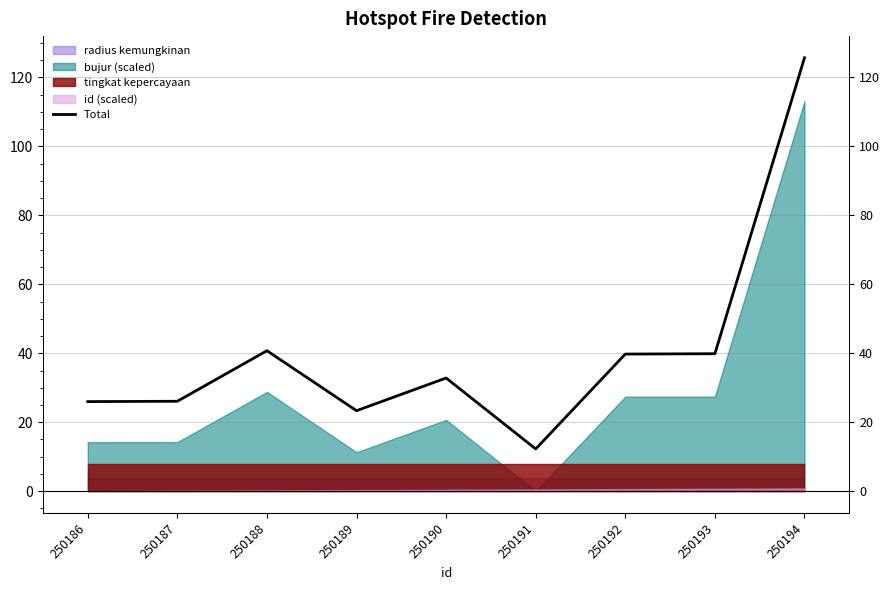

Reading right to left, extract all data points from this chart.

250194=125.7	250193=39.9	250192=39.8	250191=12.2	250190=32.8	250189=23.3	250188=40.7	250187=26.1	250186=26.0